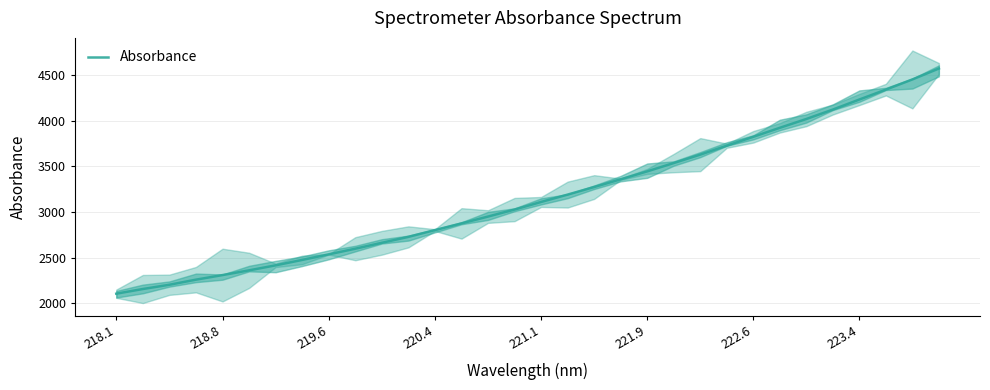

How many lines are shown in the chart?

1